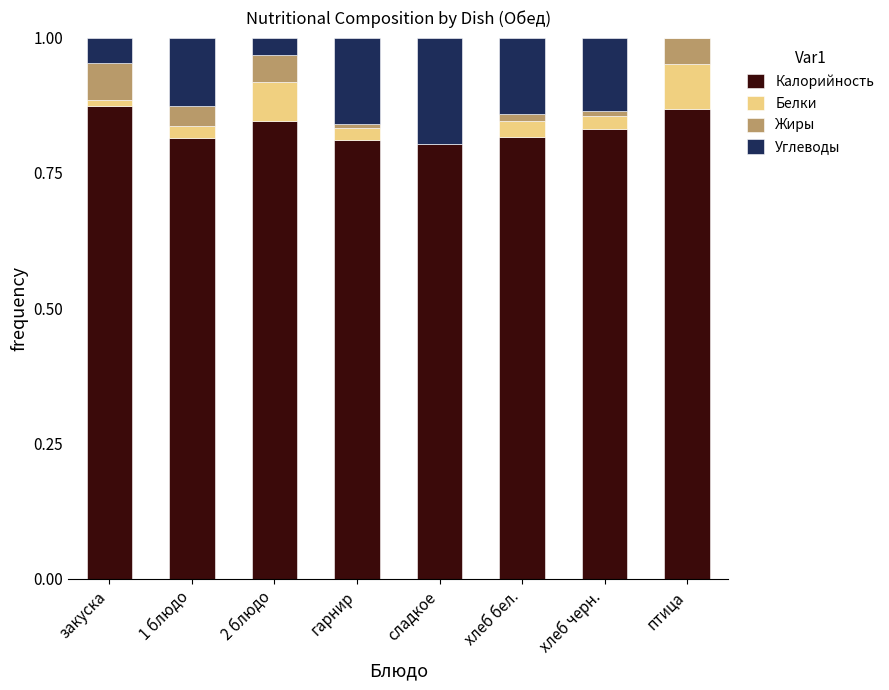

Are the bars grouped side by side (vs. stacked)?

No